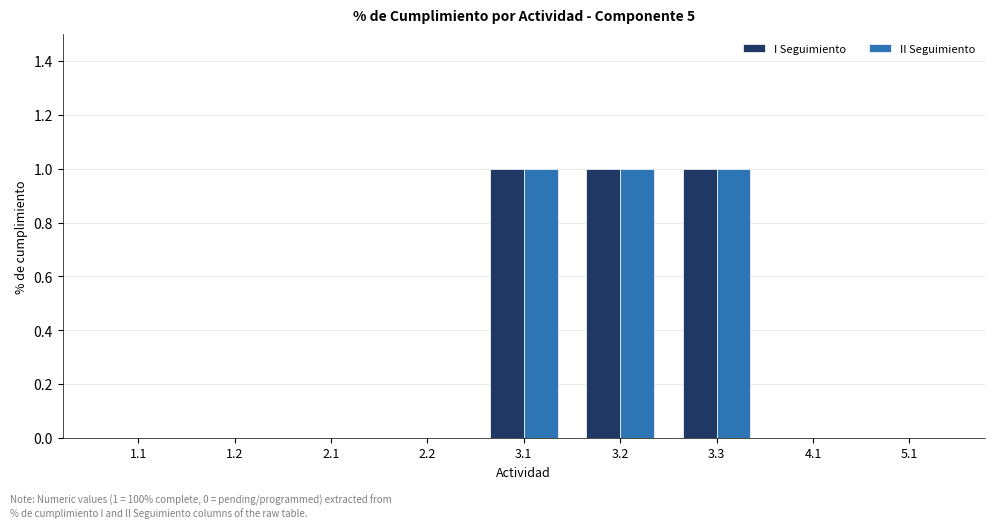

Reading left to right, list all the values displayed in this chart.

I Seguimiento: 0	0	0	0	1	1	1	0	0
II Seguimiento: 0	0	0	0	1	1	1	0	0